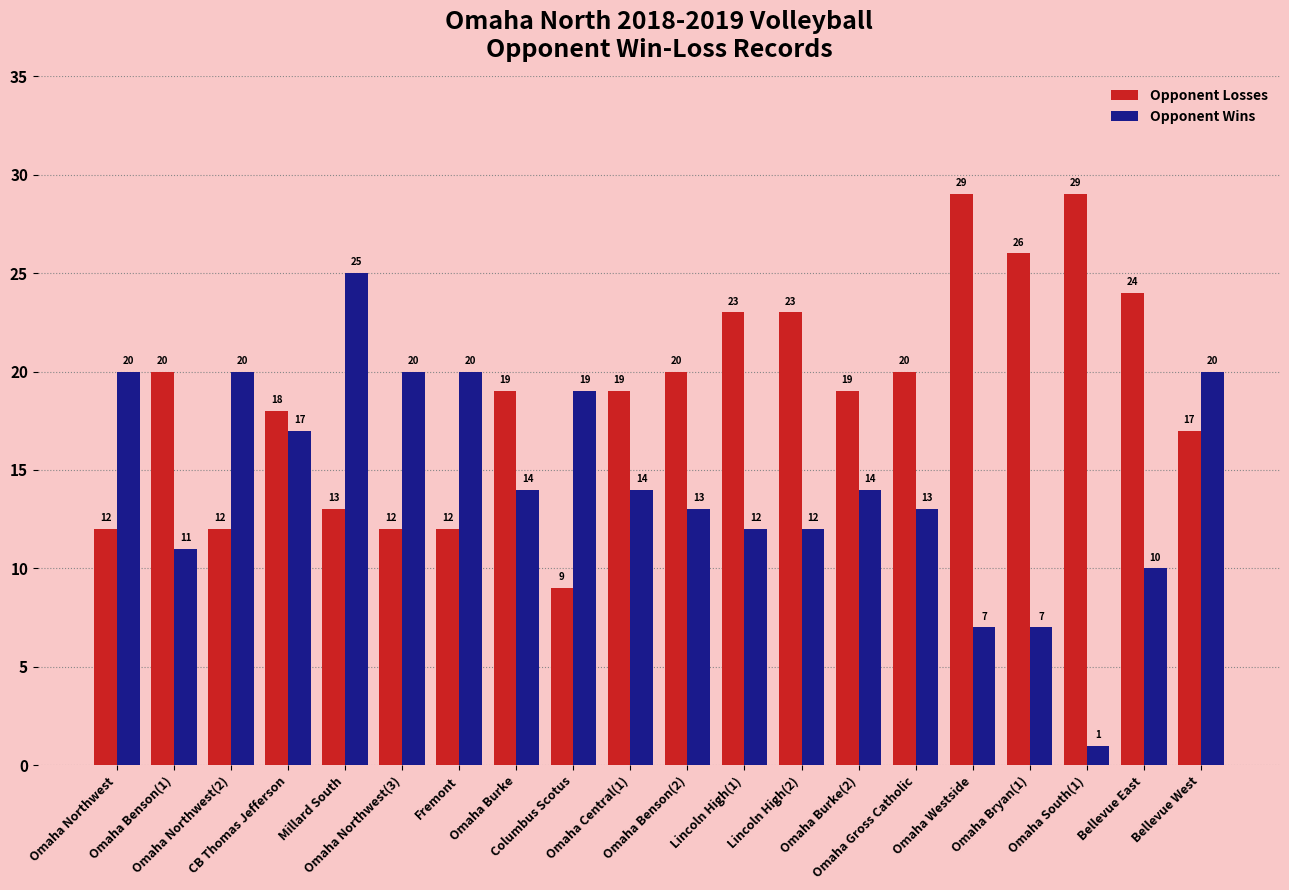

At which category does the chart reach its minimum across all series?

Omaha South(1)